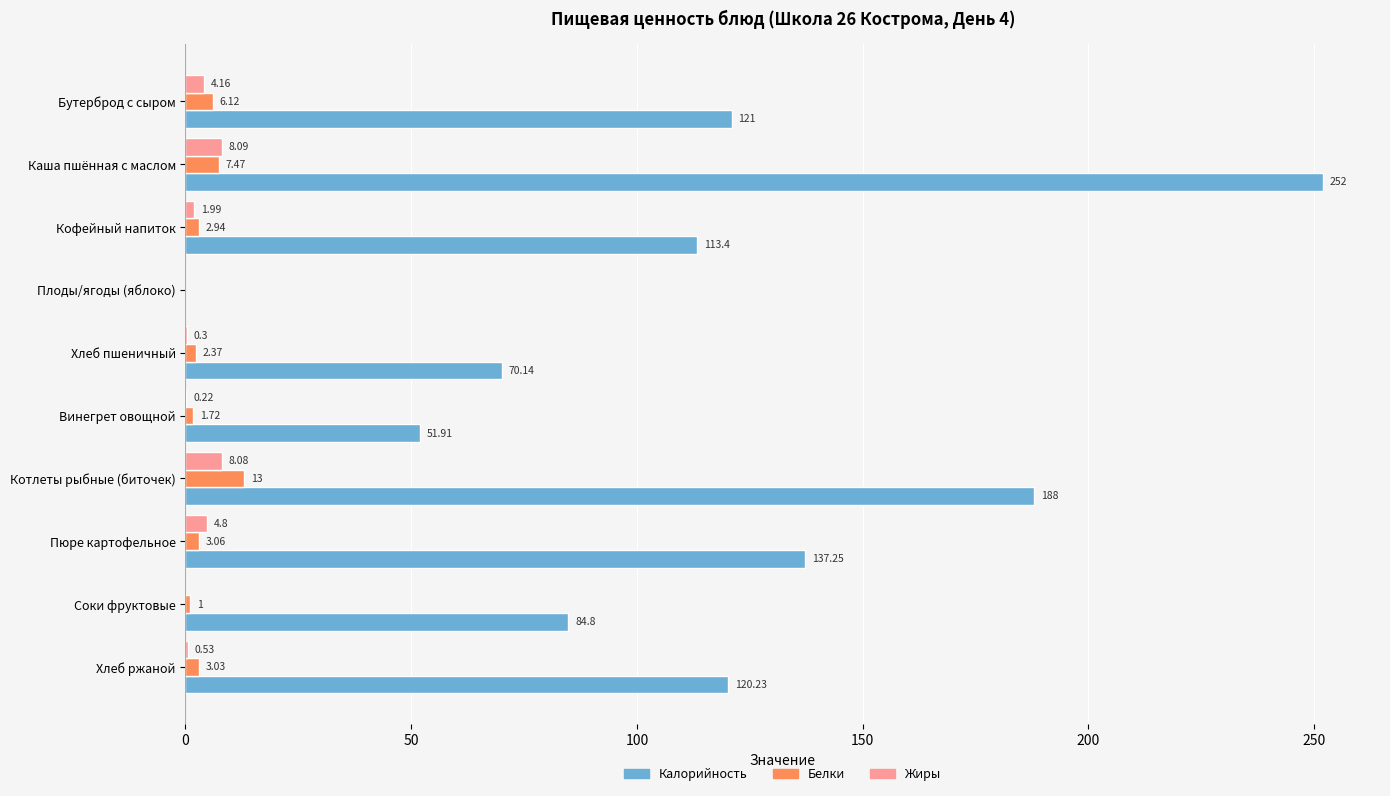

Which series has the largest total across all categories?

Калорийность